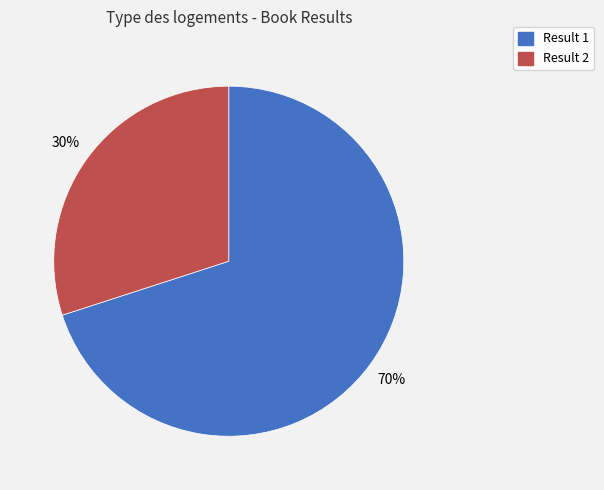

To the nearest percent, what is the average slice percentage?

50%